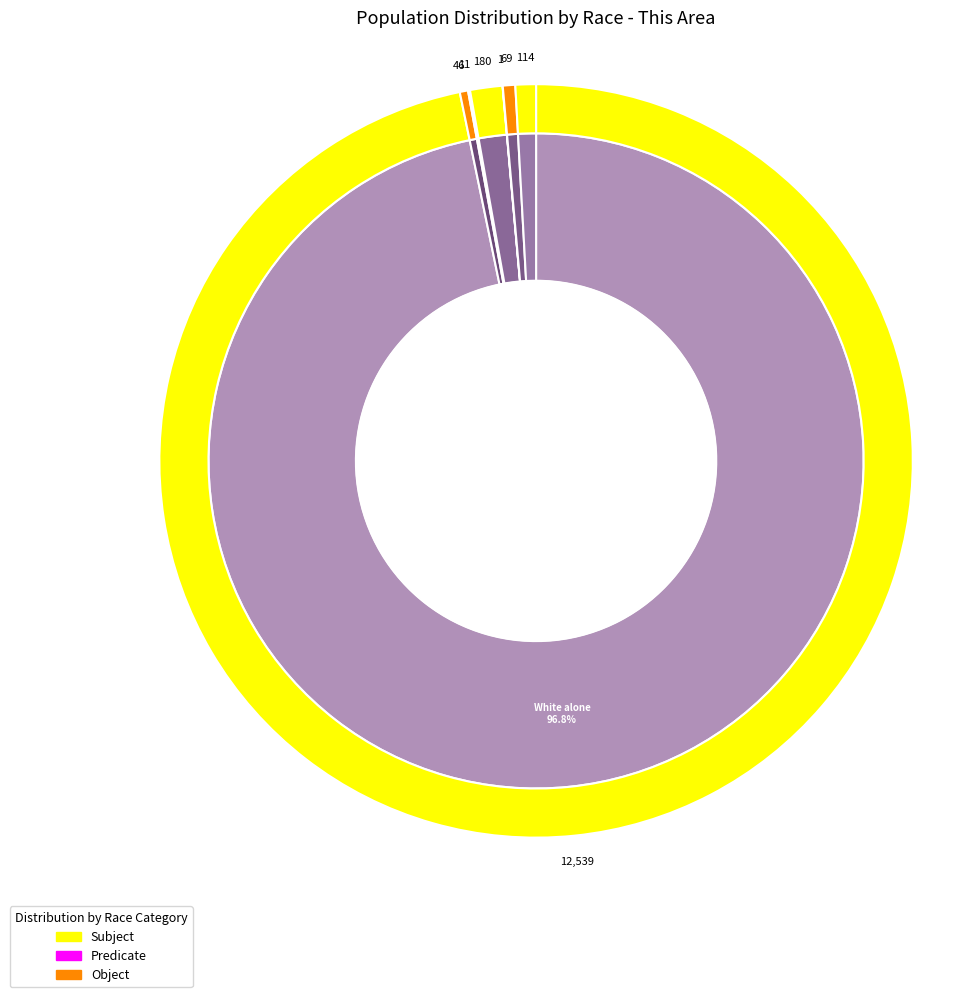

What is the largest slice in the pie chart?

White alone